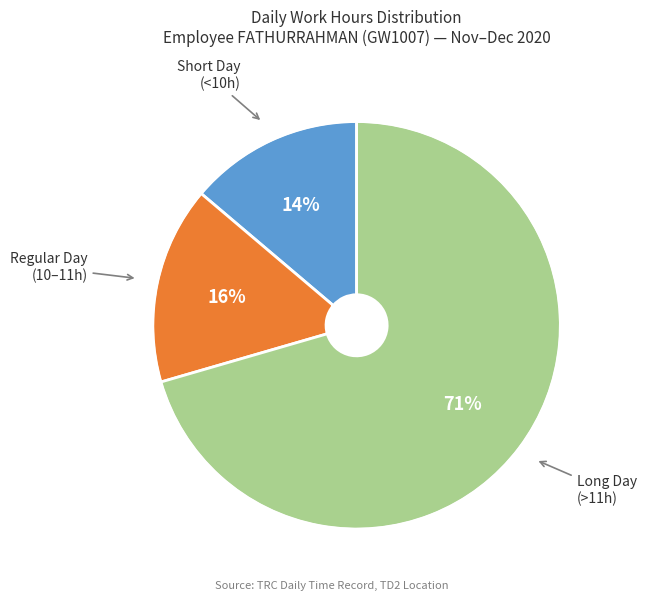

Which has a higher value, Long Day (>11h) or Regular Day (10–11h)?

Long Day (>11h)